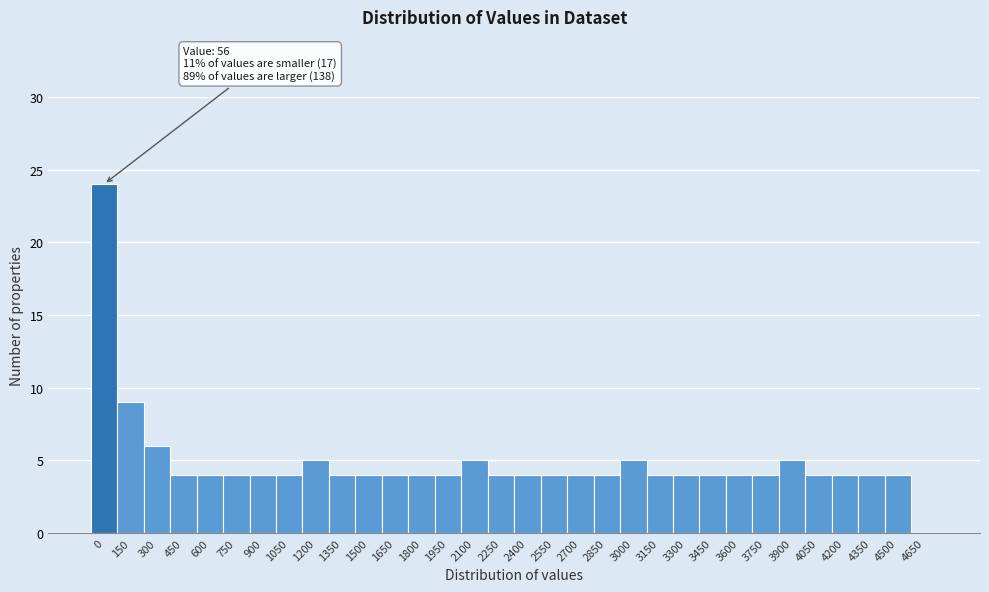

The value at 3900 is 2. True or false?

False